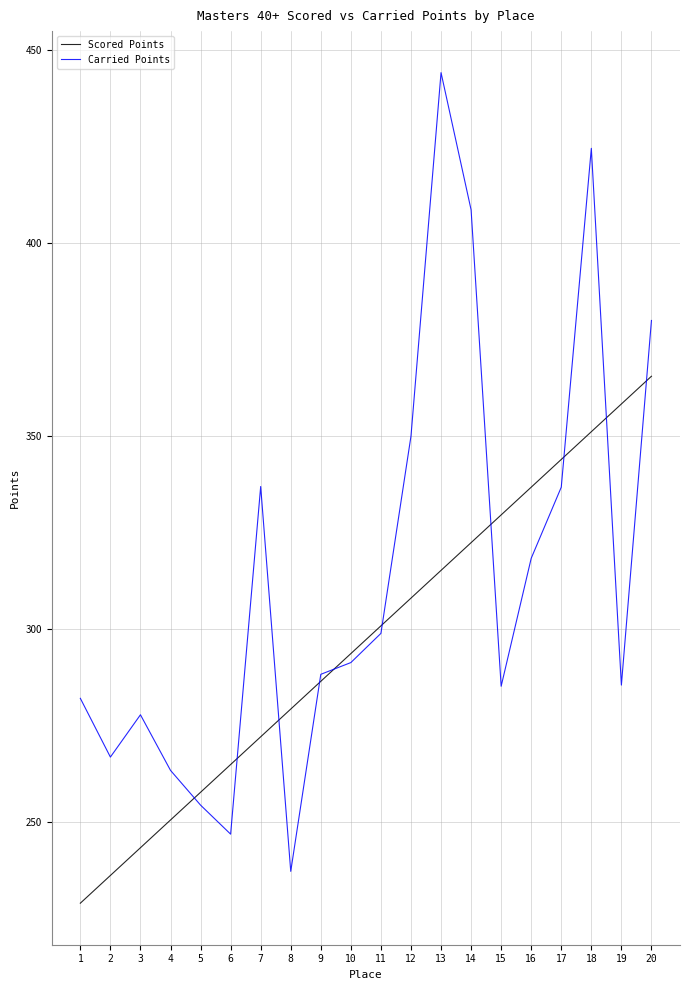

What is the difference between the highest and lowest values at 7?

64.9